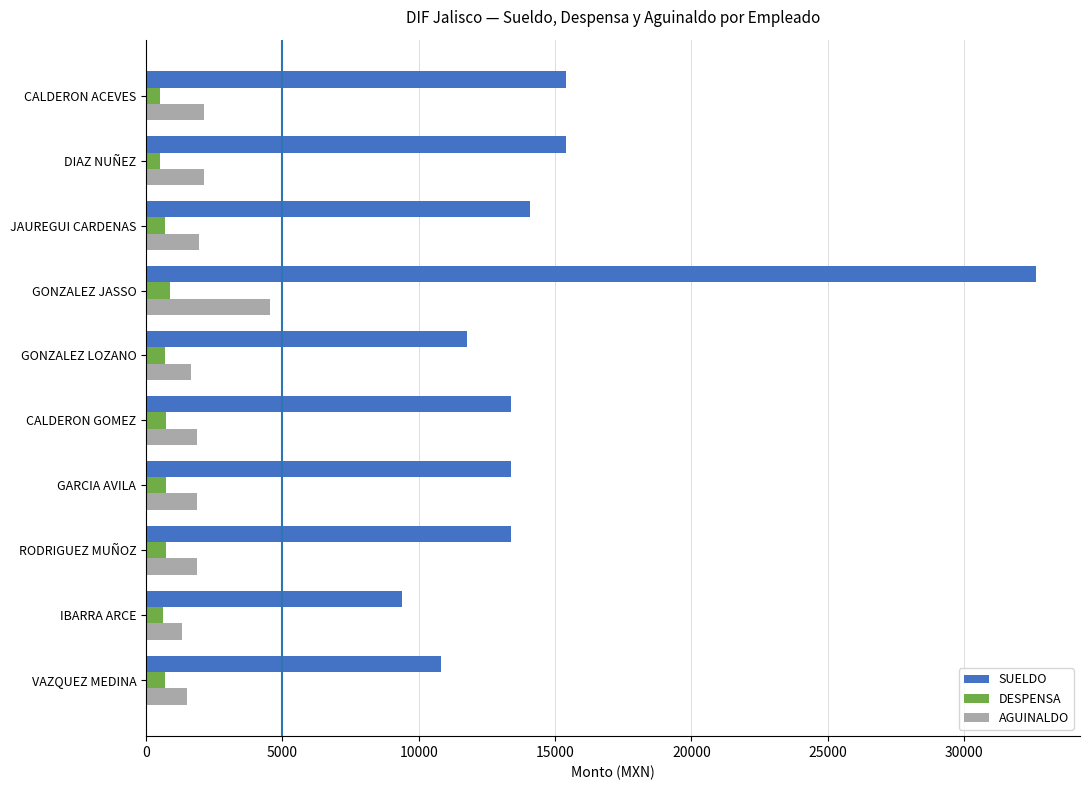

List the series in order of their peak value, lowest first.

DESPENSA, AGUINALDO, SUELDO